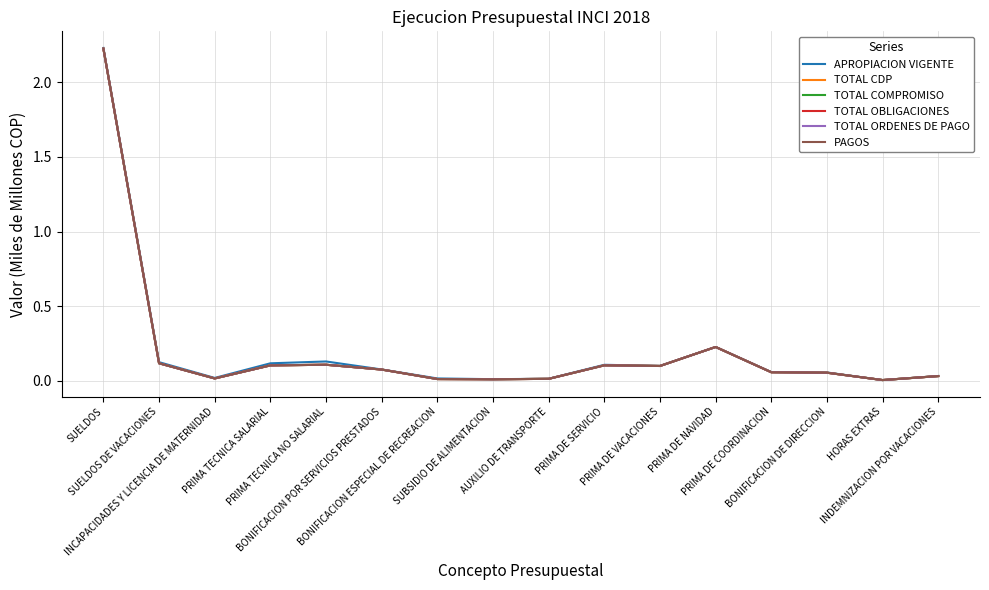

What is the average value of the TOTAL CDP series?

0.2